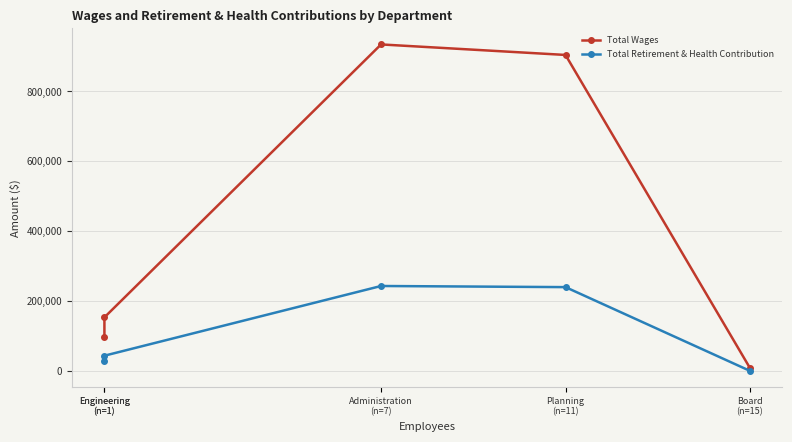

Reading left to right, transcribe all the data shown in this chart.

Total Wages: 98273	153117	934059	903974	8200
Total Retirement & Health Contribution: 27434	43418	242868	239639	0